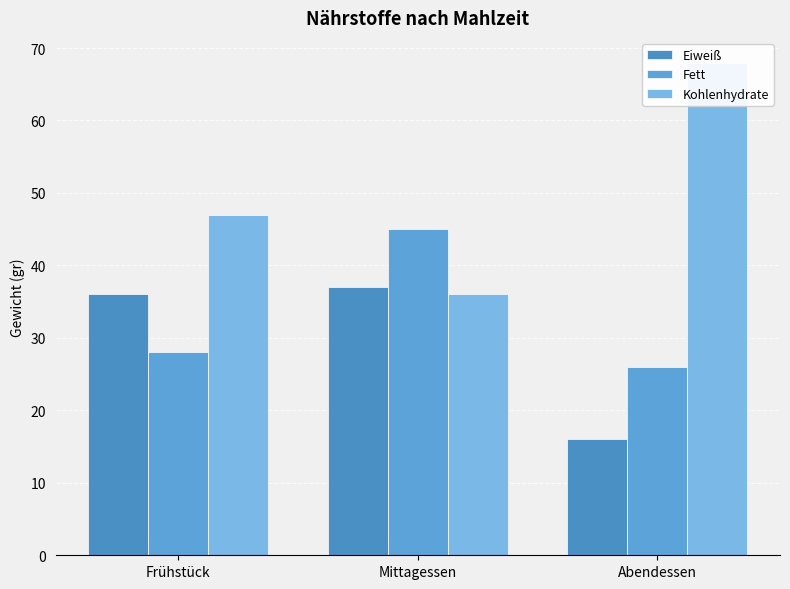

Where is Kohlenhydrate nearest to the value 52?

Frühstück